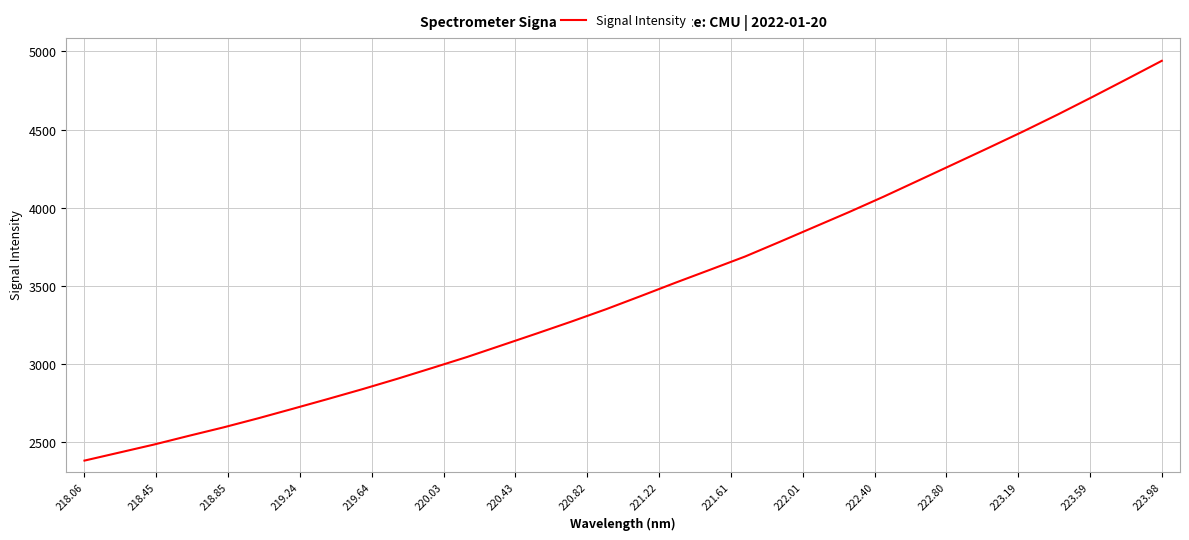

What is the minimum value shown in the chart?

2383.9